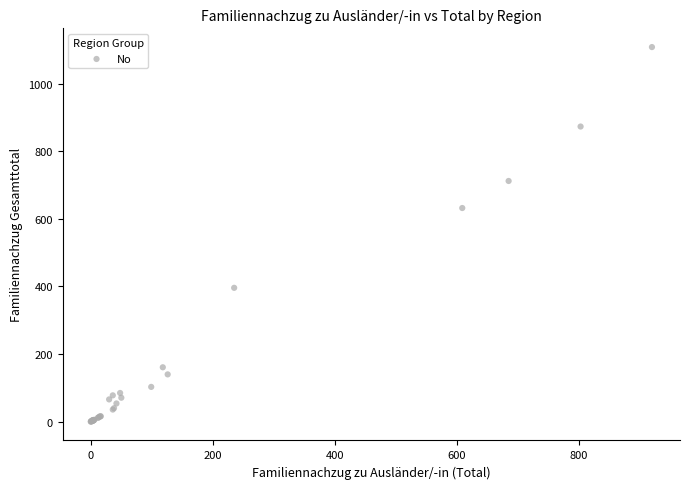

What Y value in the scatter plot is closest to 554?

632